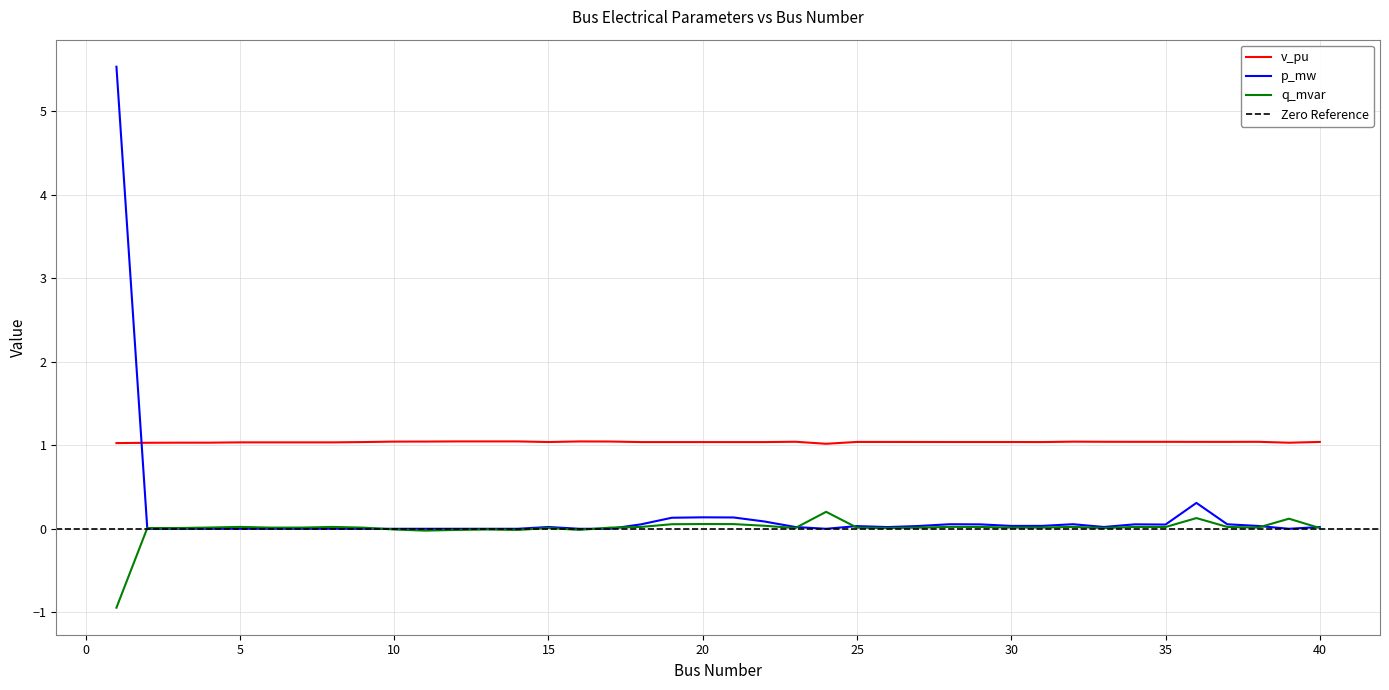

Which series has the widest spread of values?

p_mw